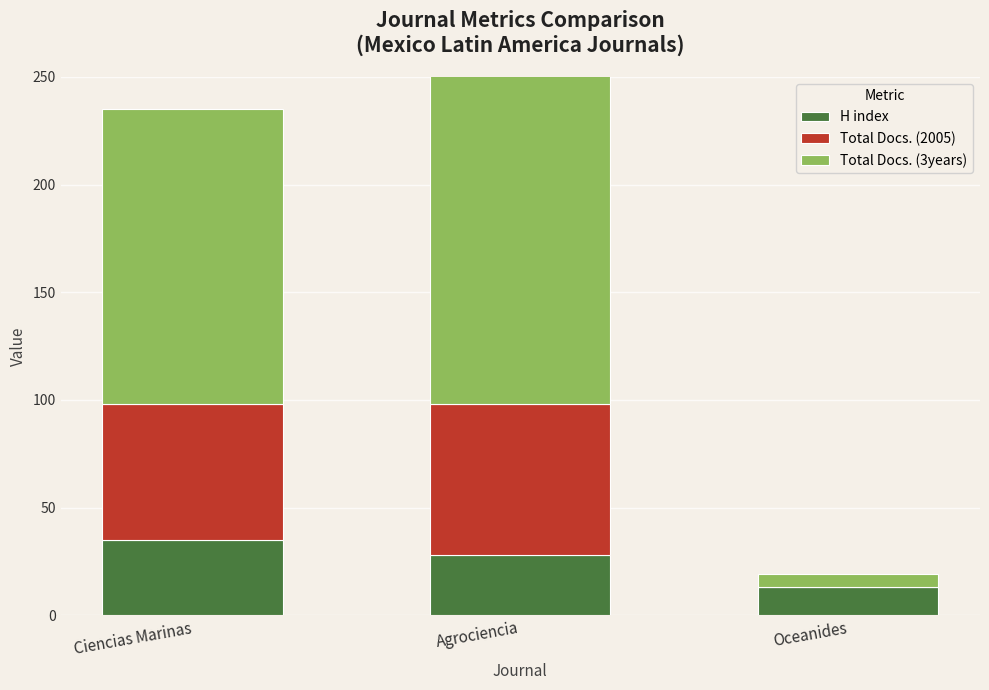

The value of Total Docs. (2005) at Ciencias Marinas is 63. True or false?

True